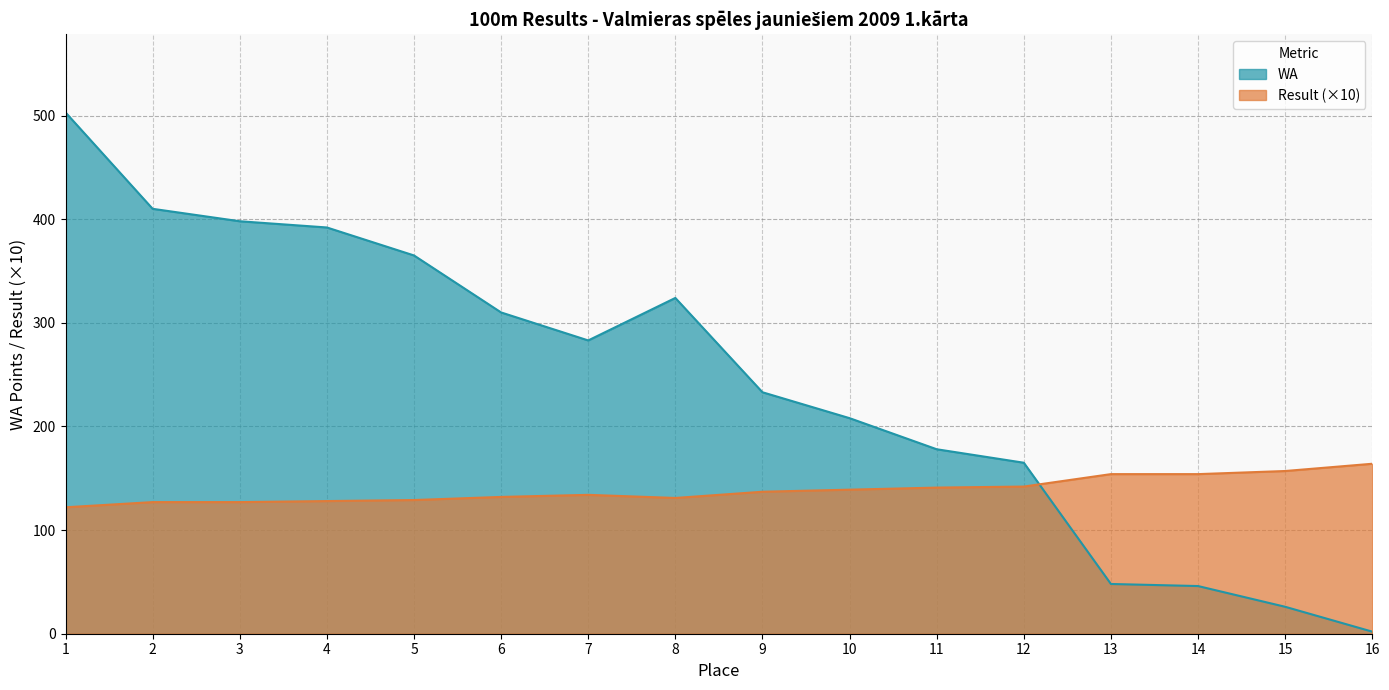

Reading left to right, what are all the values shown in this chart?

WA: 1=503	2=410	3=398	4=392	5=365	6=310	7=283	8=324	9=233	10=208	11=178	12=165	13=48	14=46	15=26	16=2
Result: 1=122	2=127	3=127	4=128	5=129	6=132	7=134	8=131	9=137	10=139	11=141	12=142	13=154	14=154	15=157	16=164